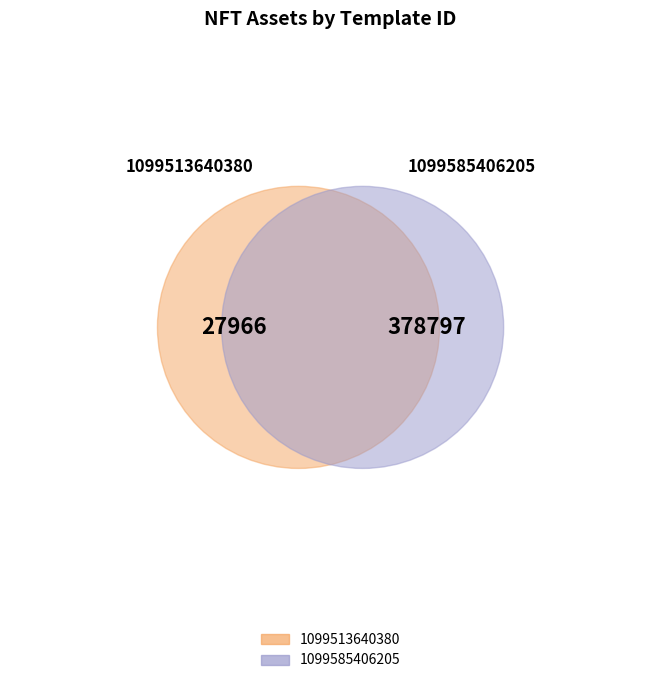

Approximately how many times larger is the value at 1099585406205 compared to 1099513640380?

13.5